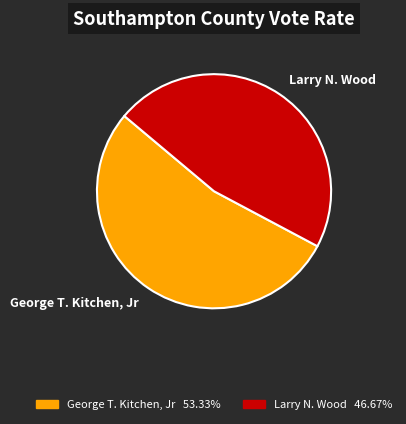

How many slices are in this pie chart?

2